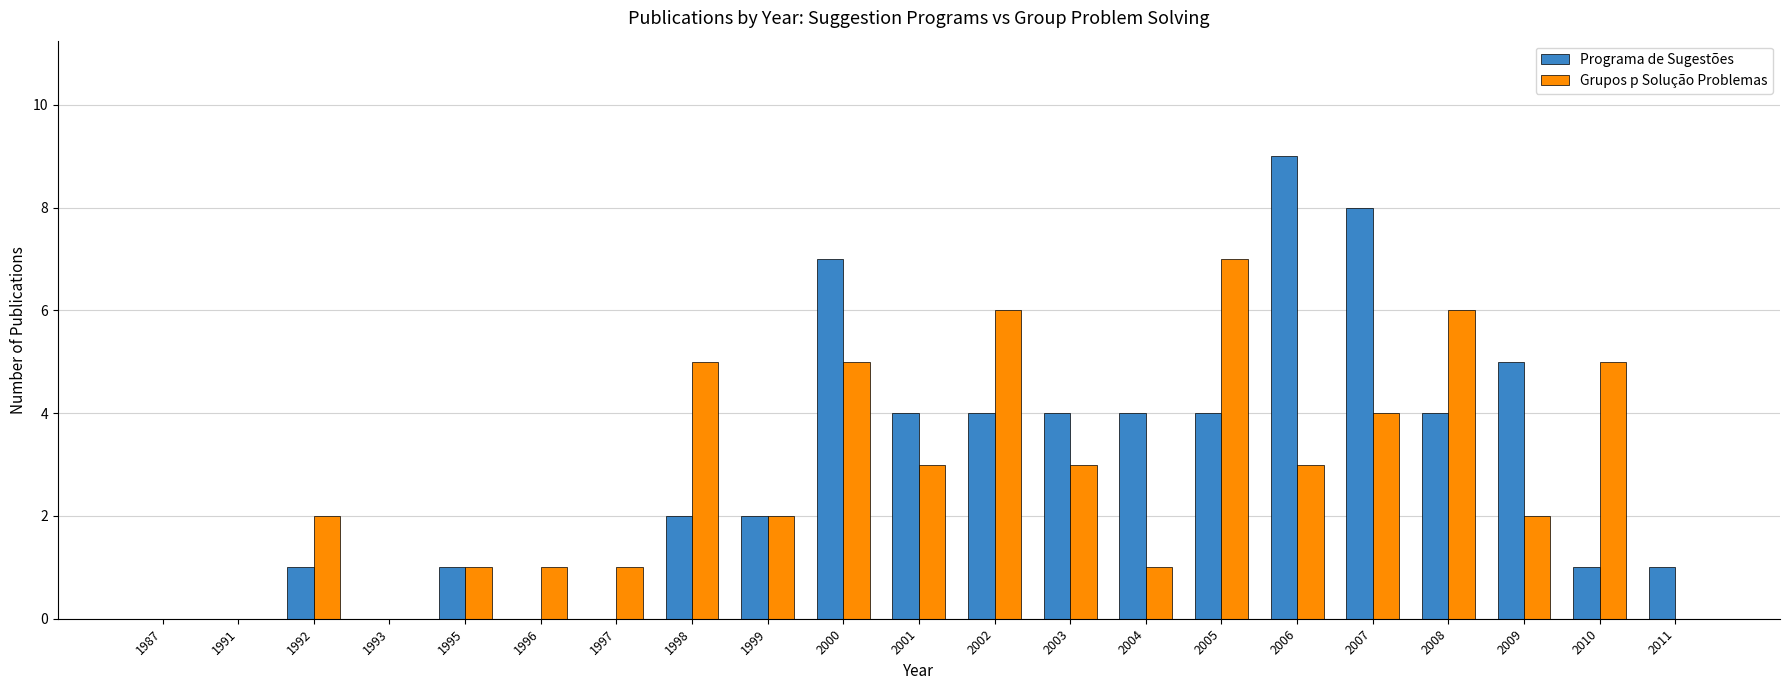

What is the total value across all series at 2000?

12